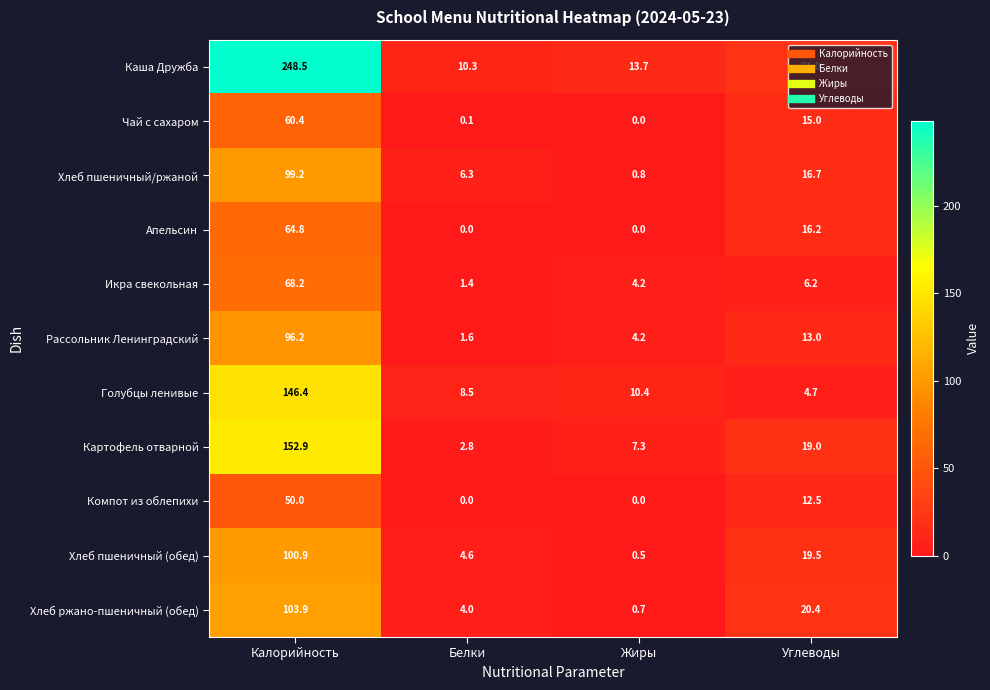

Which label corresponds to the largest value in the chart?

Калорийность